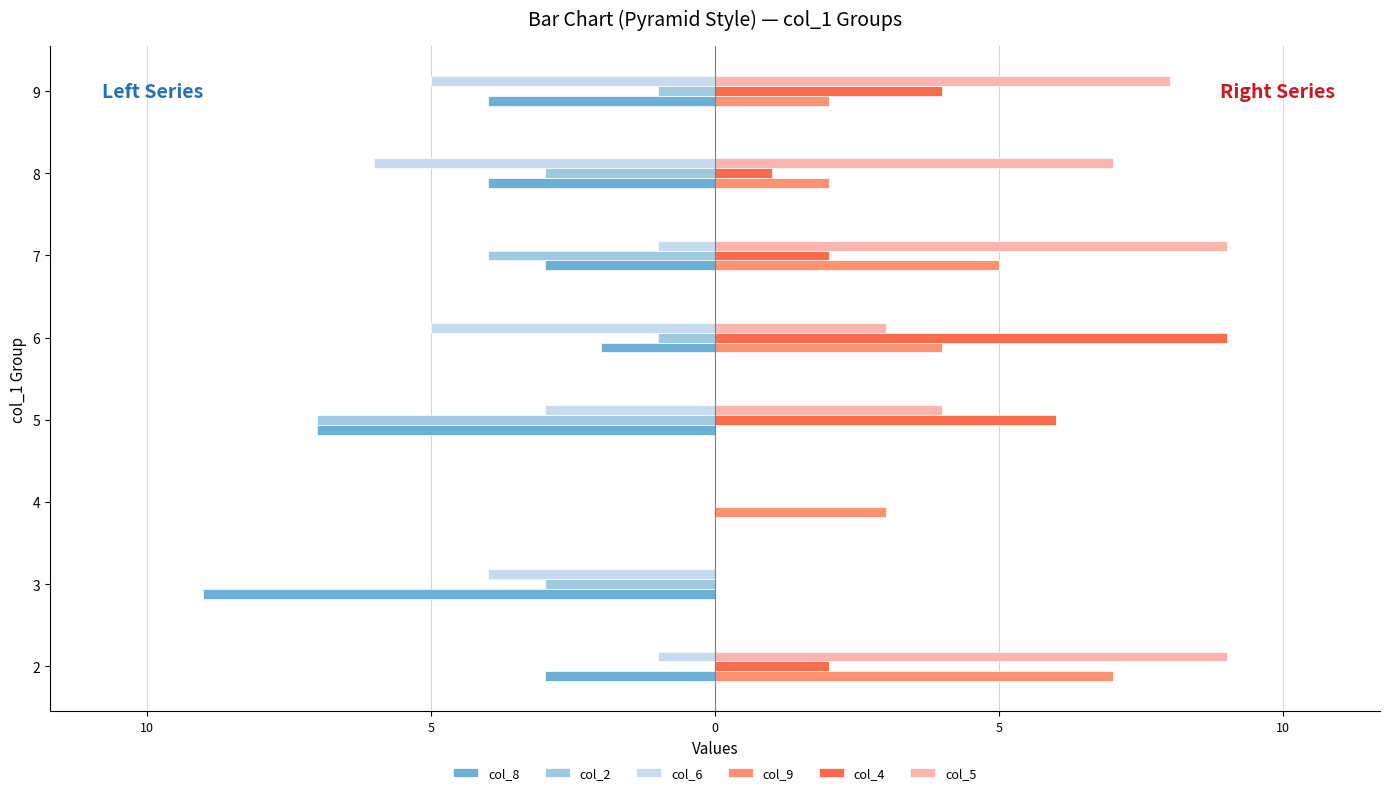

What is the label of the 4th bar from the right?

5